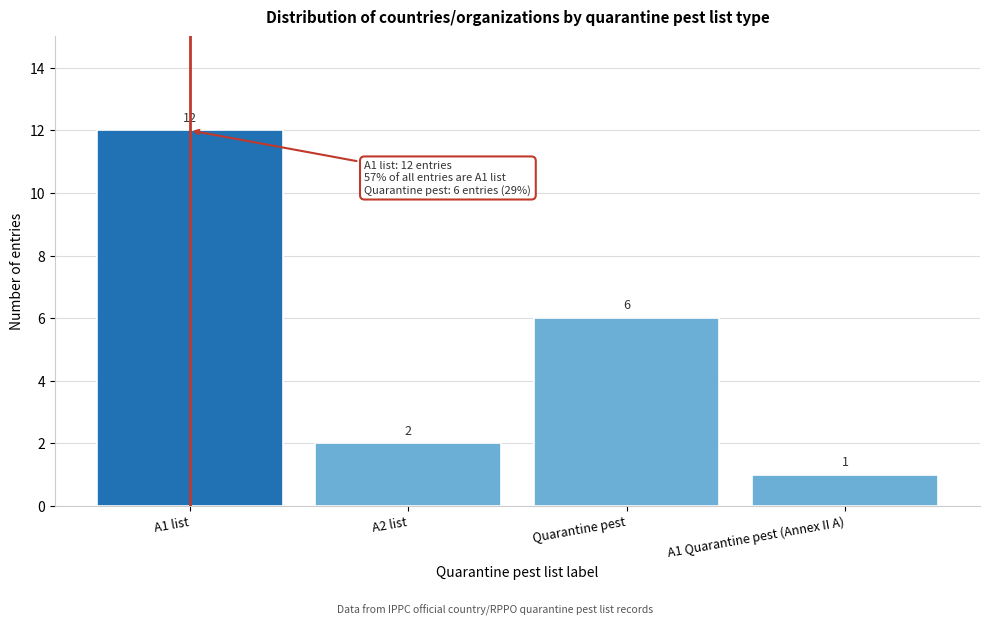

Reading left to right, transcribe all the data shown in this chart.

A1 list=12	A2 list=2	Quarantine pest=6	A1 Quarantine pest (Annex II A)=1